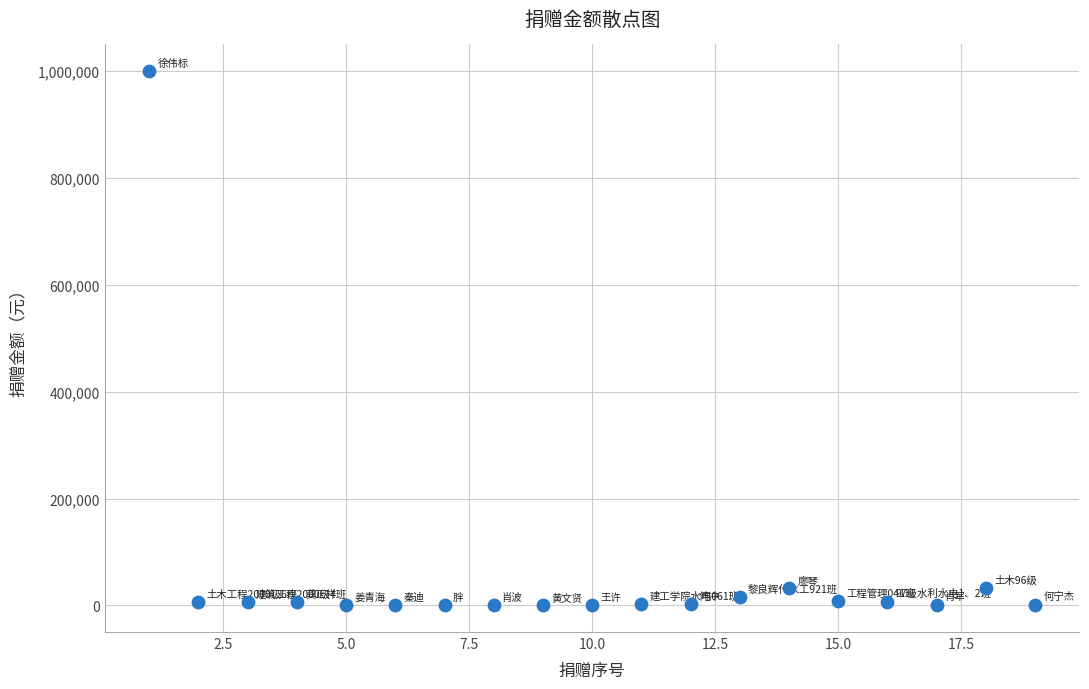

What is the range of Y values (max minus min)?

999900